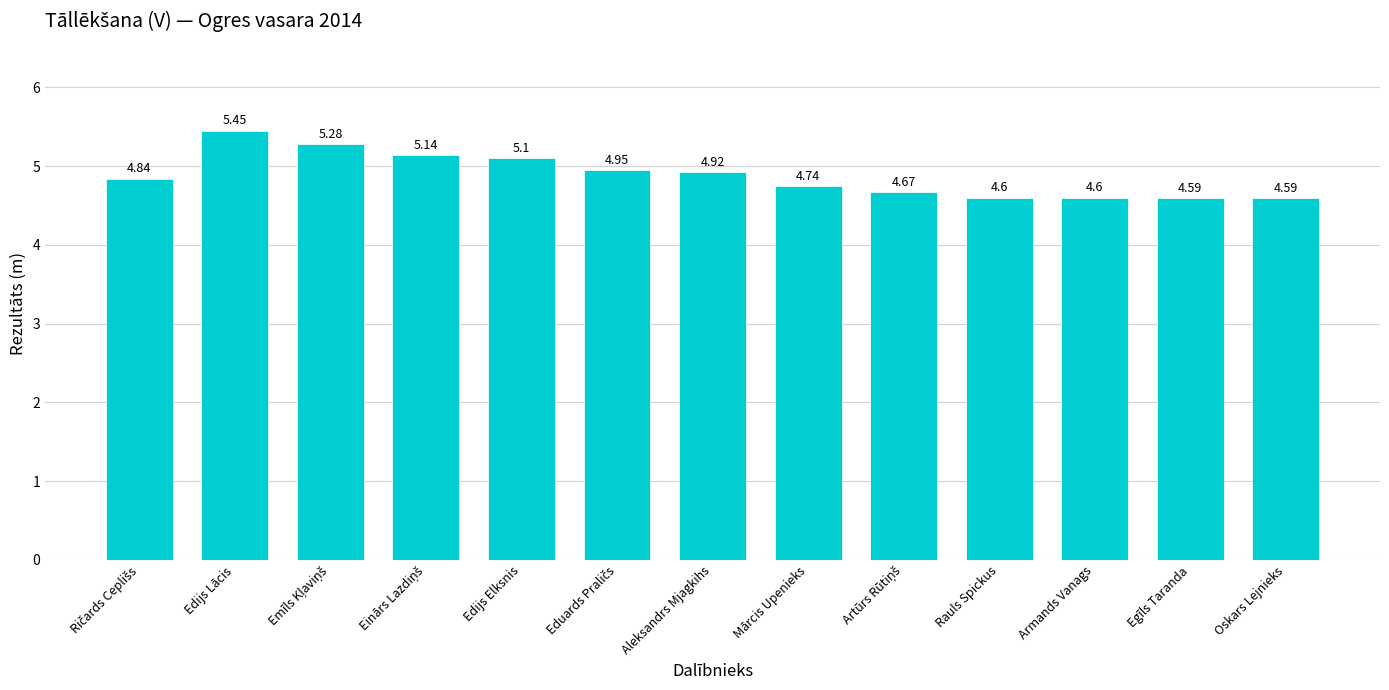

At which category does the chart reach its peak across all series?

Edijs Lācis